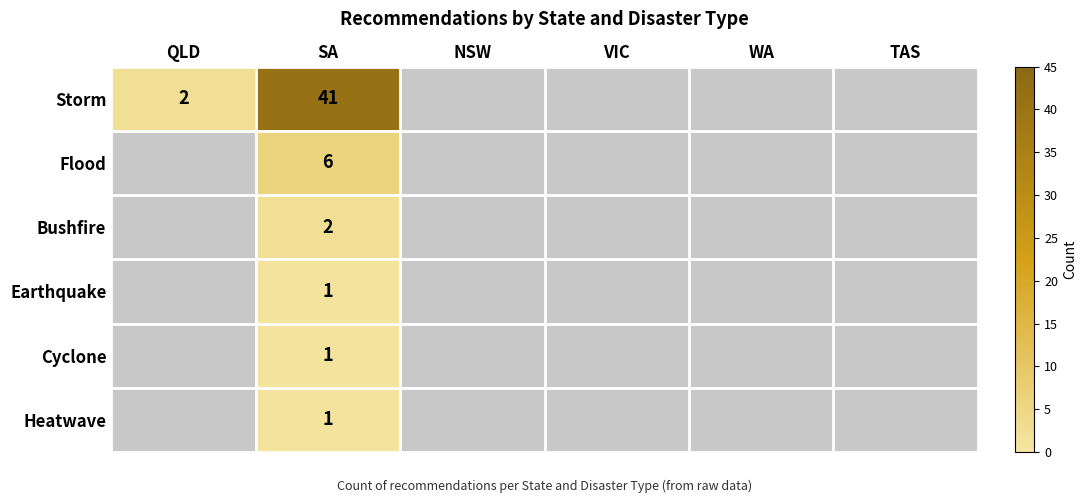

The value of Storm at SA is 41. True or false?

True